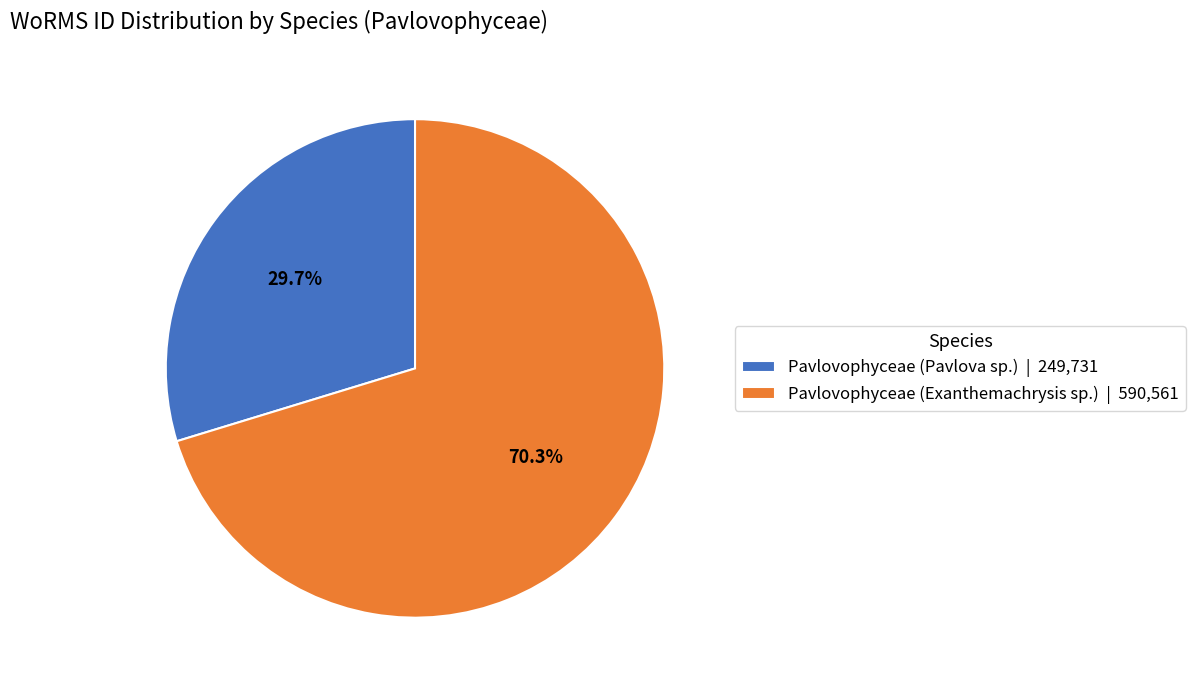

What percentage do Pavlovophyceae (Exanthemachrysis sp.) and Pavlovophyceae (Pavlova sp.) together represent?

100.0%